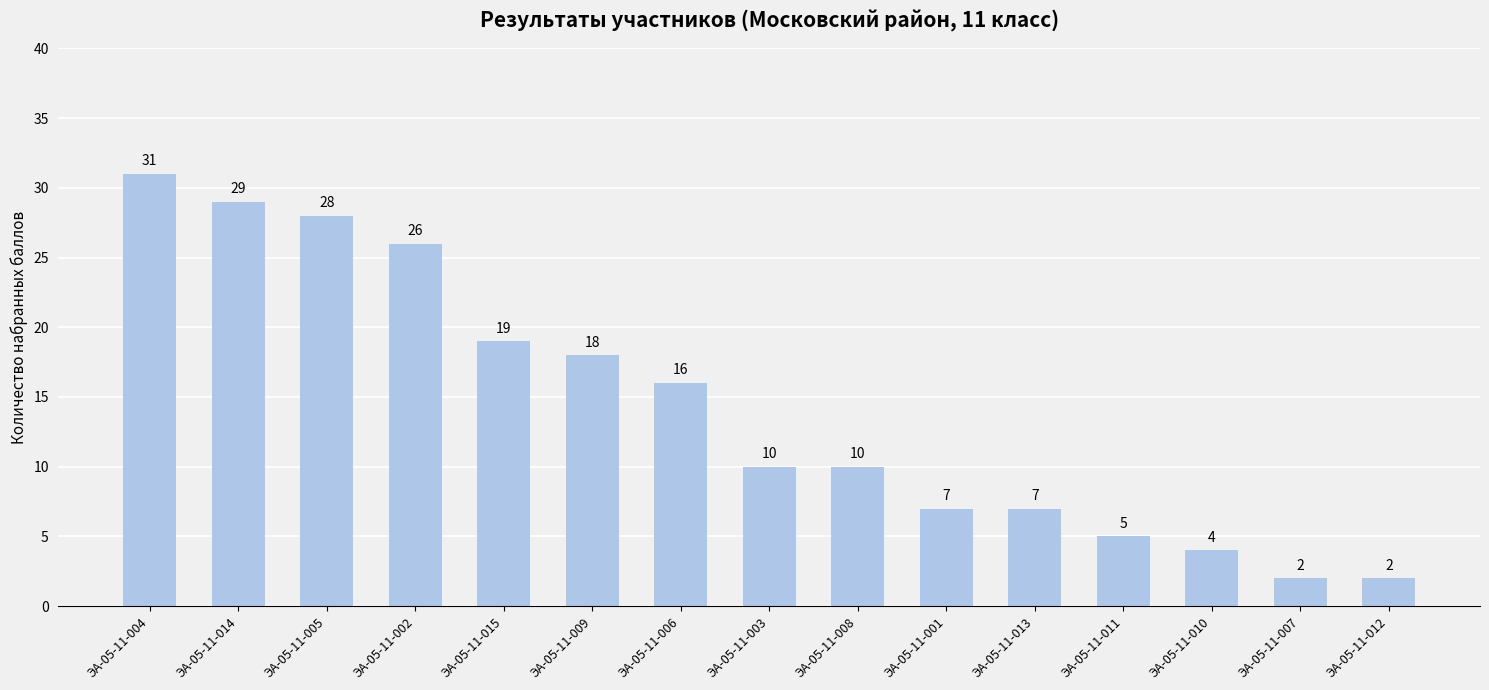

What is the value of the 2nd bar from the left?

29